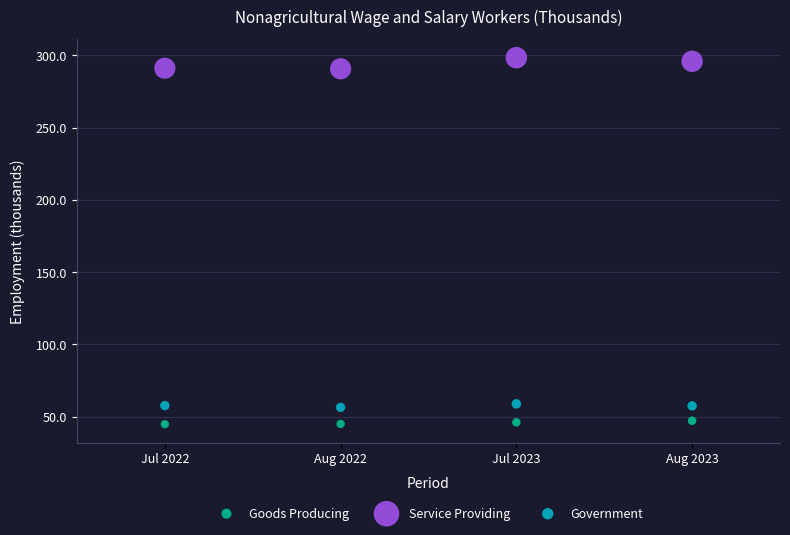

Which series has the widest spread of Y values?

Service Providing